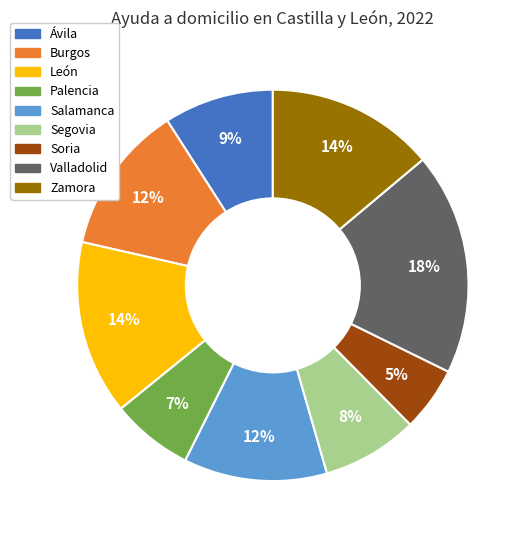

Does any single category account for the majority?

No